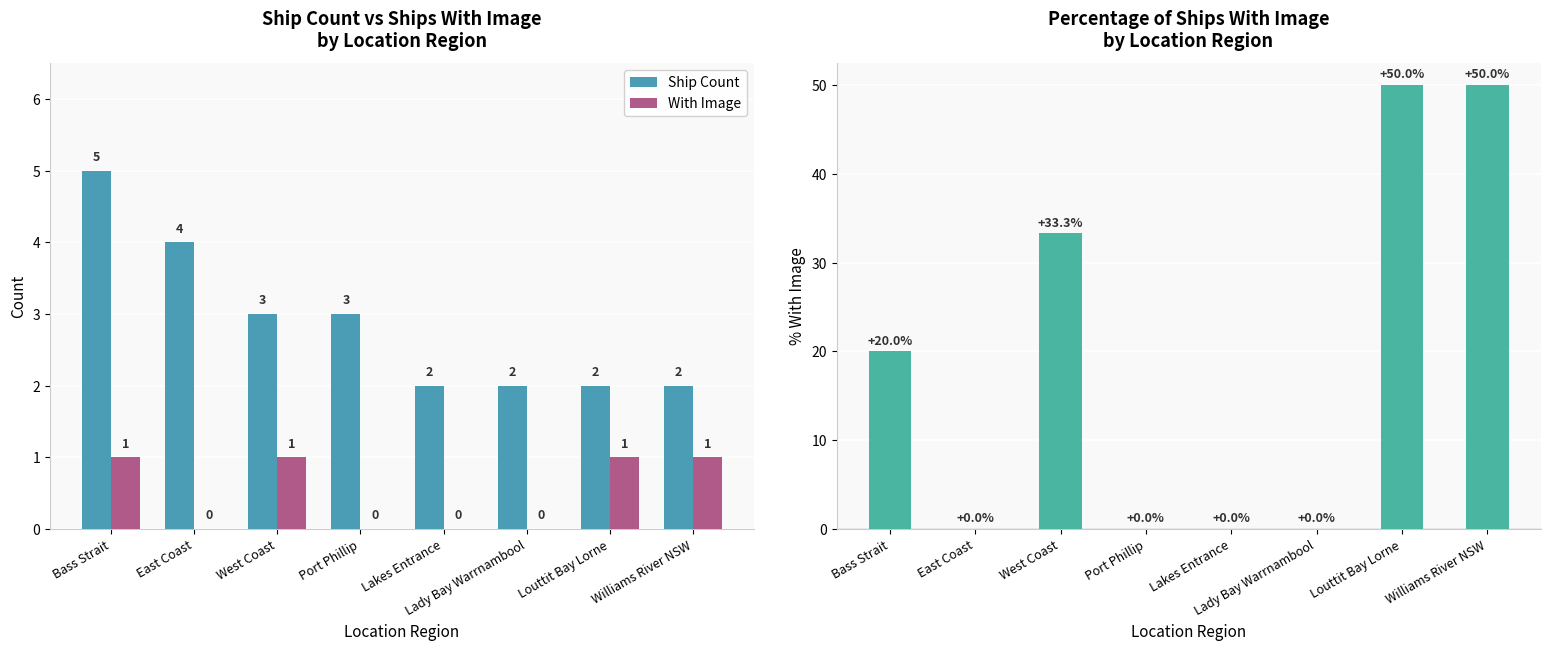

What is the approximate value of % With Image at Bass Strait?

20.0